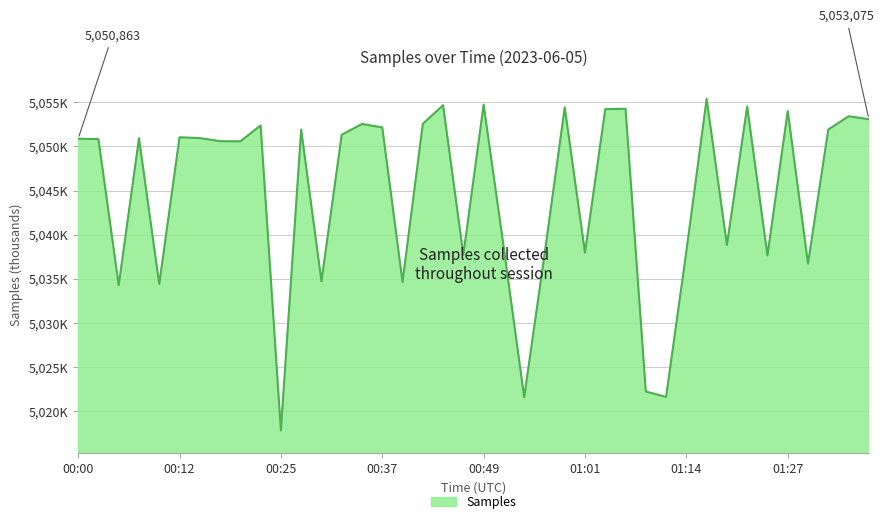

Does the chart display data point markers on the line(s)?

No